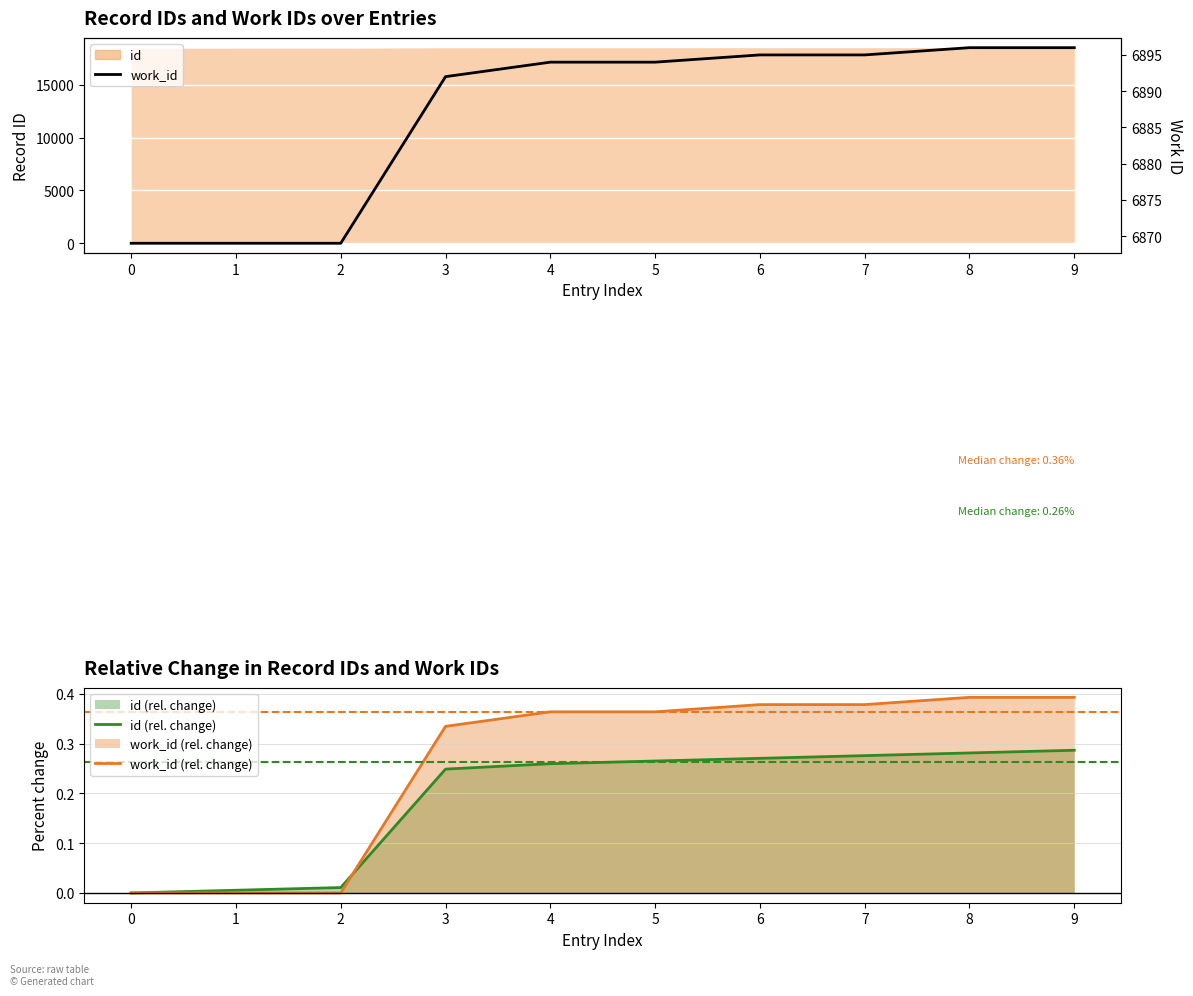

Between 1 and 0, which is larger?

1